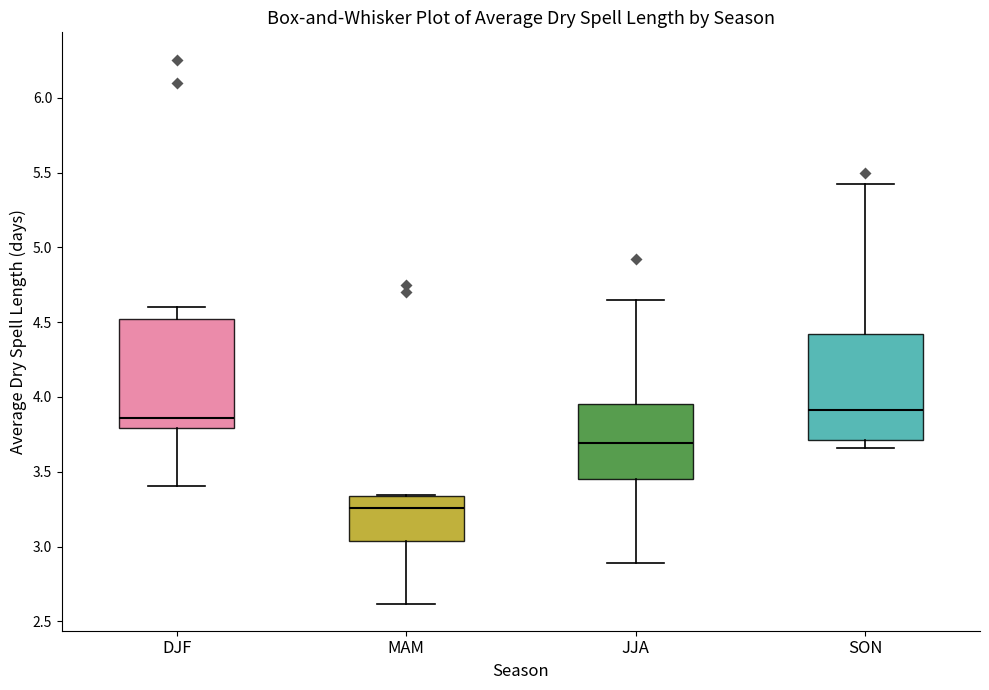

Reading left to right, read every box against the y-axis: the position of its median line, the range the box covers, and the ends of its whiskers. The values are not printed on the chart, so give them approximately, as read against the axis.

DJF: median 3.85, box 3.80 to 4.50, whiskers 3.40 to 4.60
MAM: median 3.25, box 3.05 to 3.35, whiskers 2.60 to 3.35
JJA: median 3.70, box 3.45 to 3.95, whiskers 2.90 to 4.65
SON: median 3.90, box 3.70 to 4.40, whiskers 3.65 to 5.40